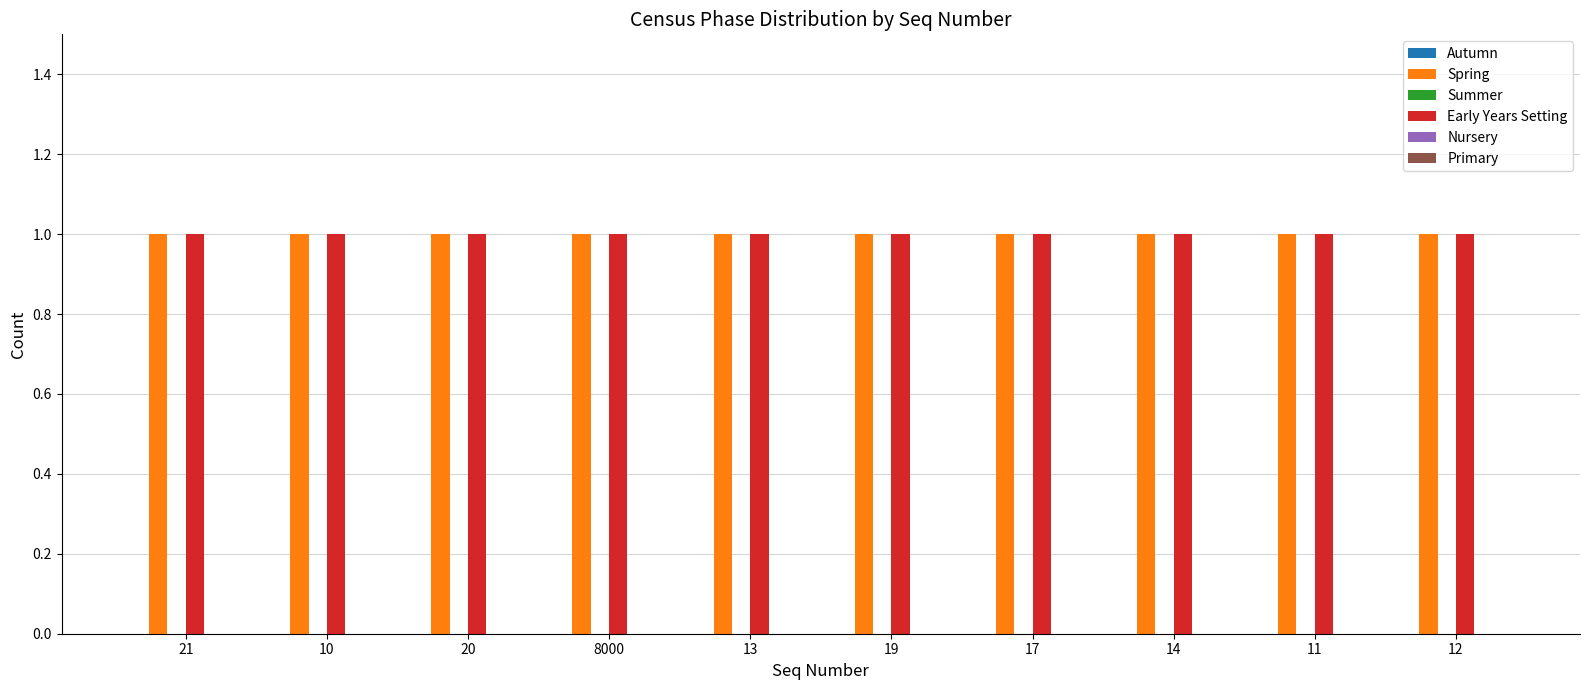

True or false: Primary has a value of 0 at 10.

True